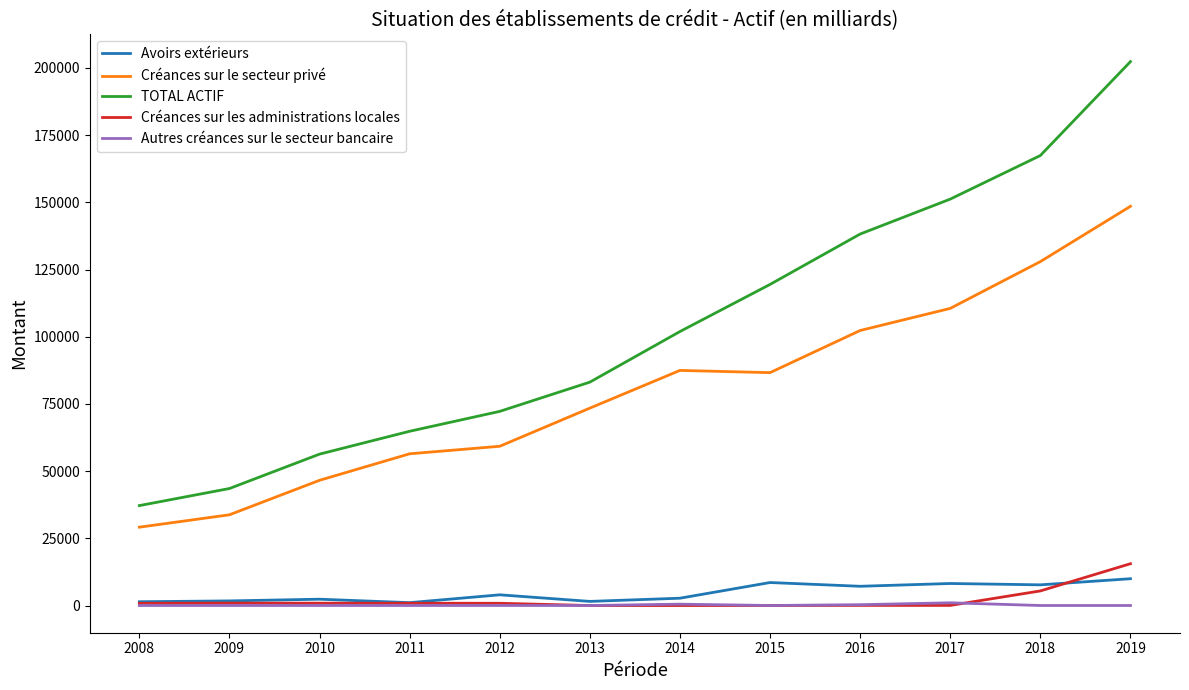

How many values in the Créances sur le secteur privé series are below 86640?

6